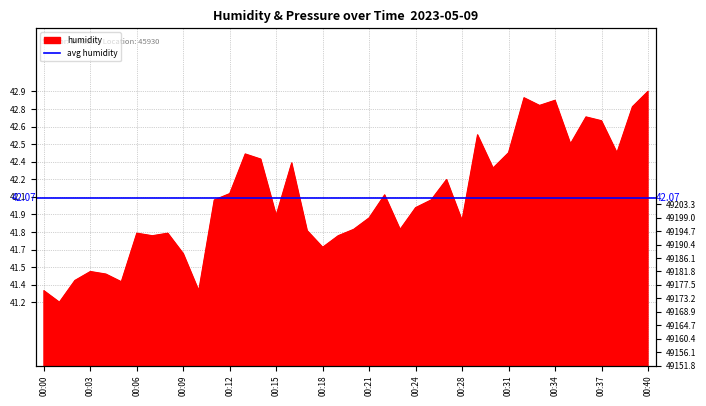

True or false: there are more than 2 points higher than both neighbors.

True